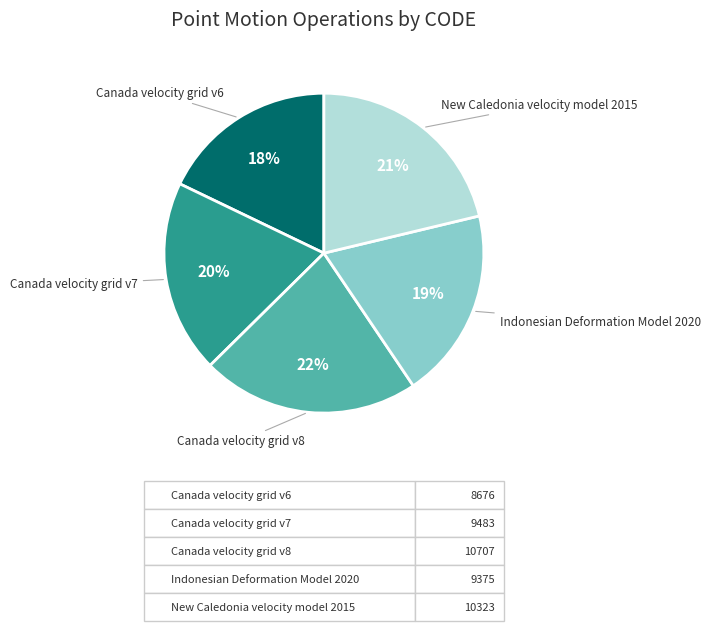

To the nearest percent, what is the combined percentage of Canada velocity grid v6 and Canada velocity grid v8?

40%